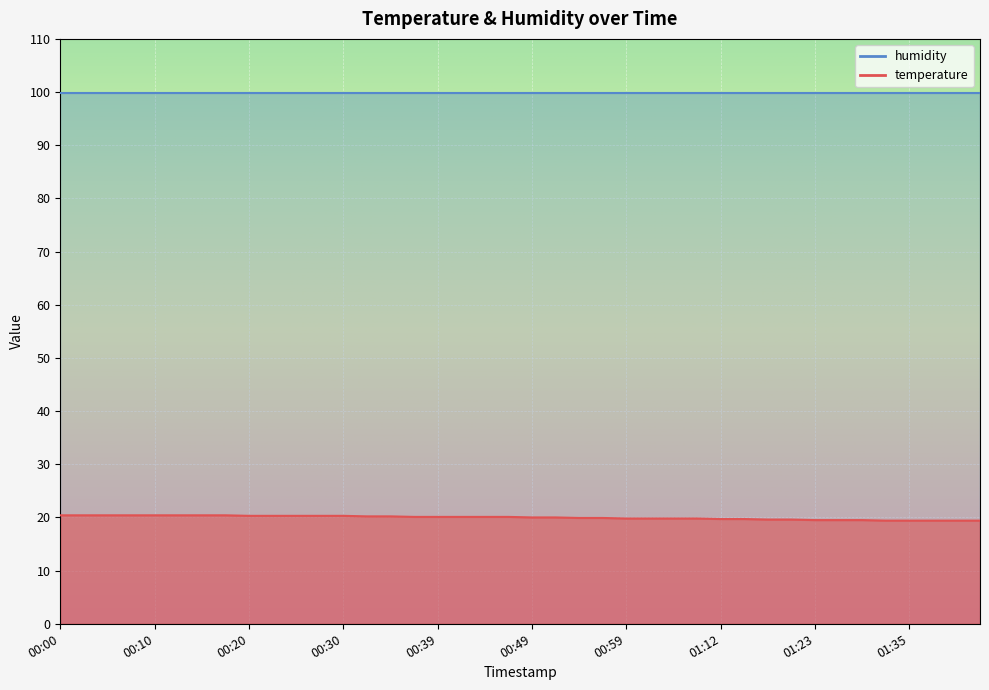

List the labels in order of value, largest first.

00:00, 00:03, 00:05, 00:08, 00:10, 00:13, 00:15, 00:17, 00:20, 00:22, 00:25, 00:27, 00:30, 00:32, 00:35, 00:37, 00:39, 00:42, 00:44, 00:47, 00:49, 00:52, 00:54, 00:57, 00:59, 01:02, 01:04, 01:10, 01:12, 01:15, 01:17, 01:20, 01:23, 01:25, 01:30, 01:33, 01:35, 01:38, 01:40, 01:43